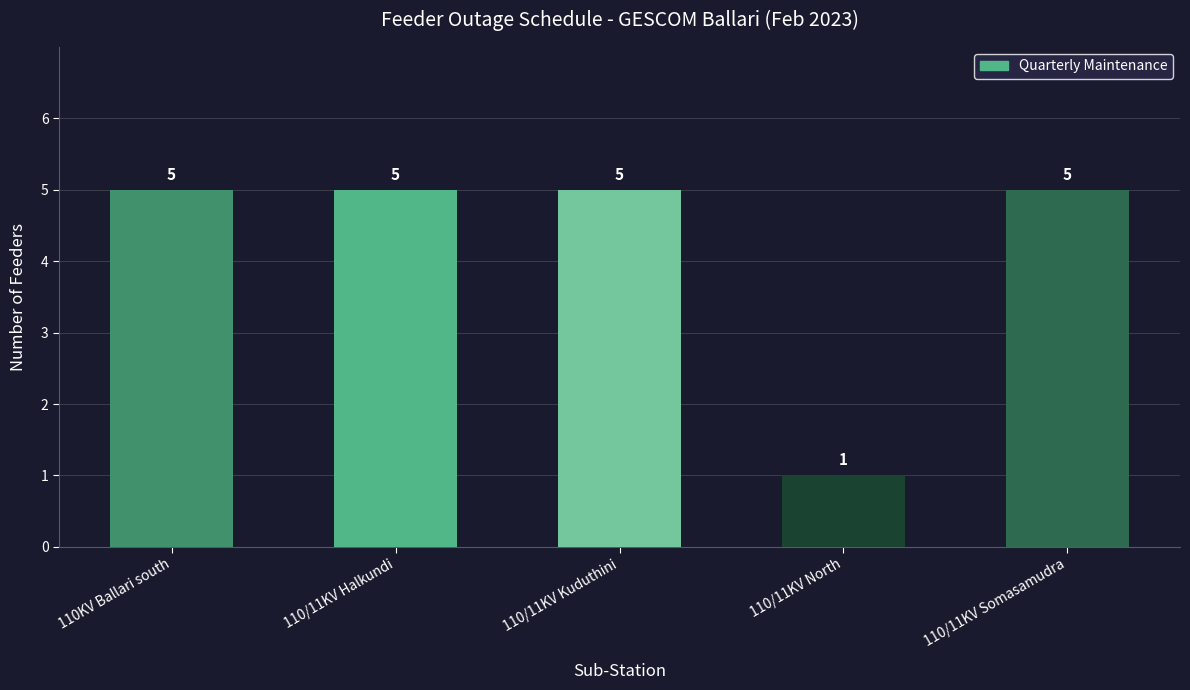

Is it true that the value at 110/11KV Kuduthini is 5?

True